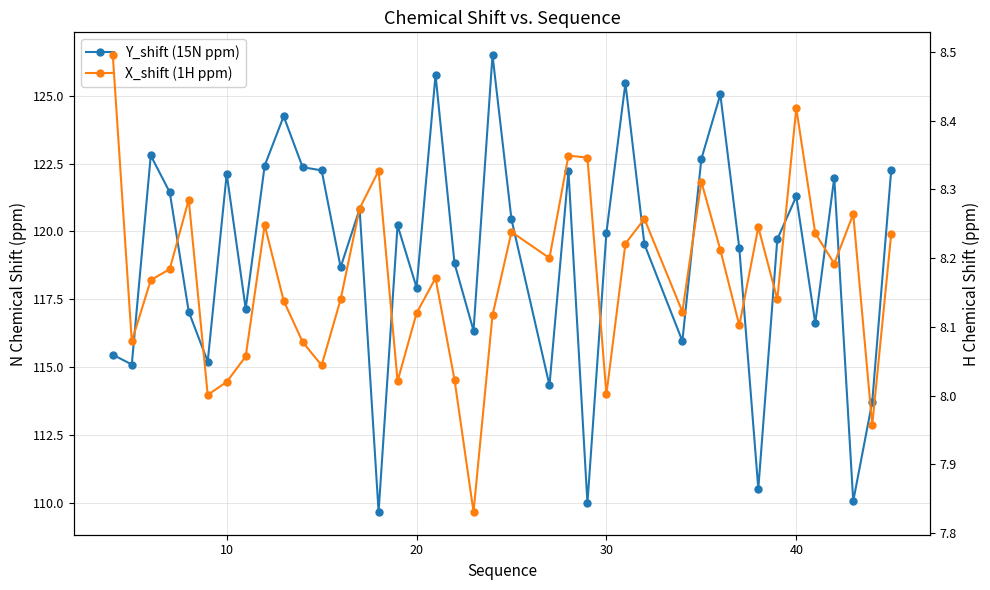

Which series has the largest total across all categories?

Y_shift (15N ppm)